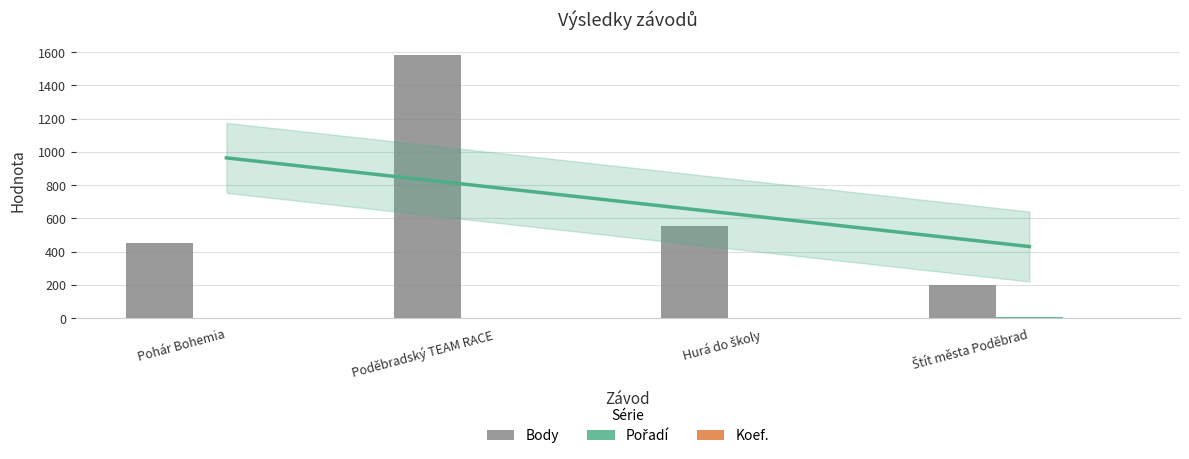

The Pořadí series shows 3 at Poděbradský TEAM RACE. True or false?

True